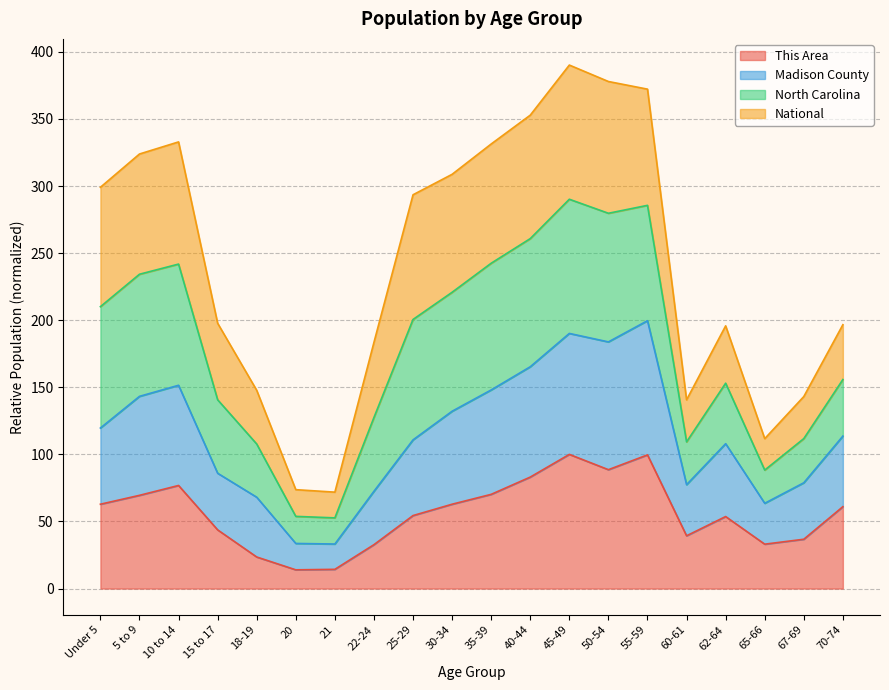

How many data points in Madison County are less than 113?

10